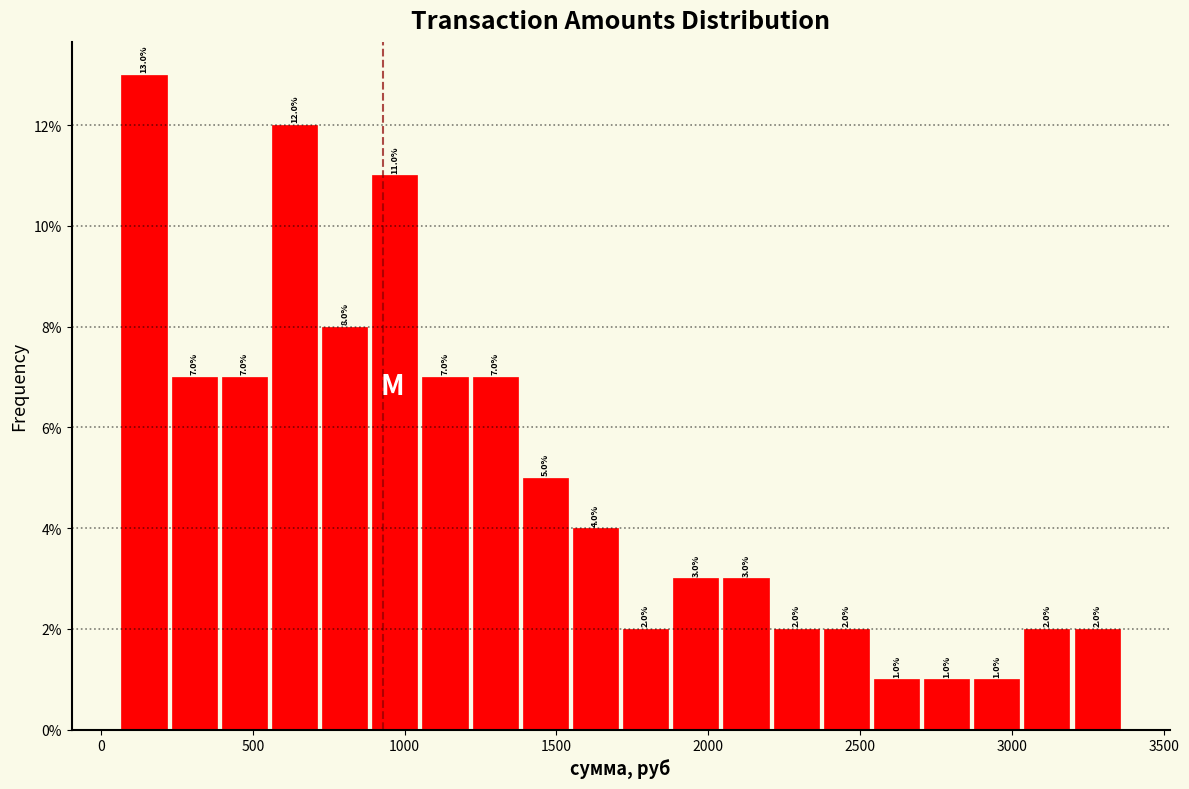

Around what value on the x-axis is the tallest bar? Give the approximate position of its centre, as read against the axis.

150